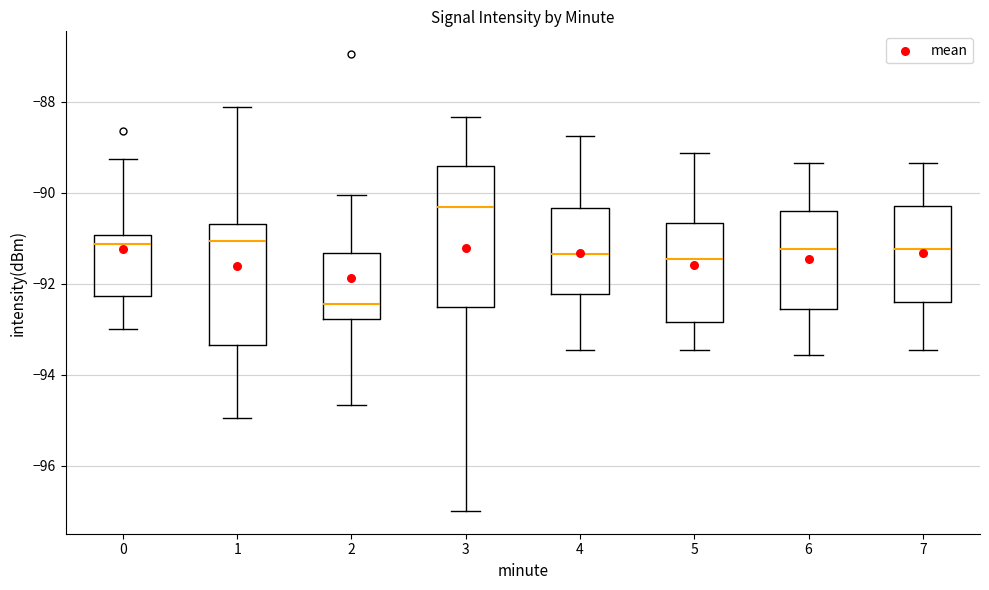

Where is the lower edge of the box at x = 2 on the y-axis? The values are not printed on the chart, so give them approximately, as read against the axis.

-92.8